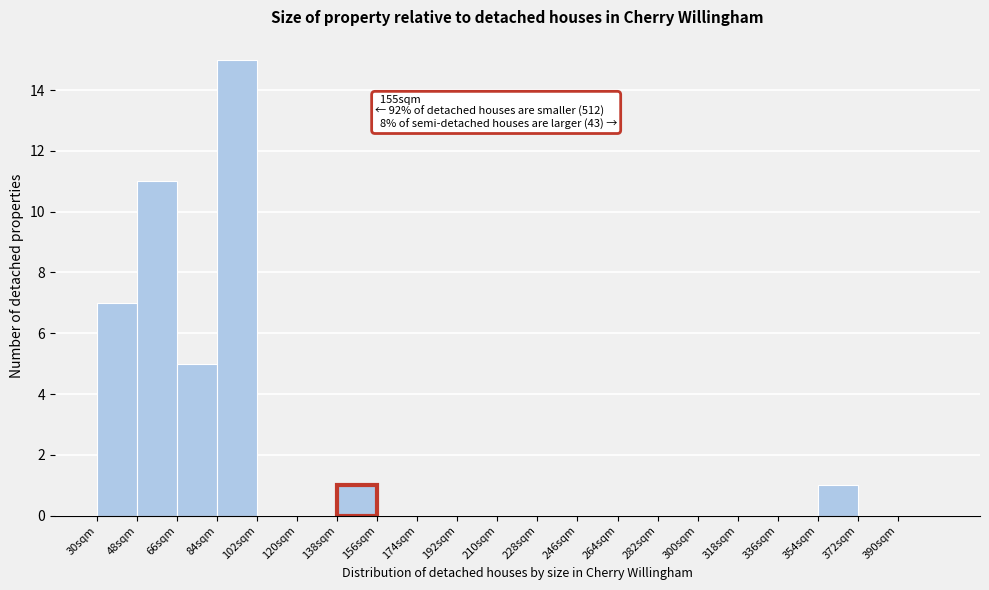

Which range on the x-axis has the tallest bar?

84 to 102